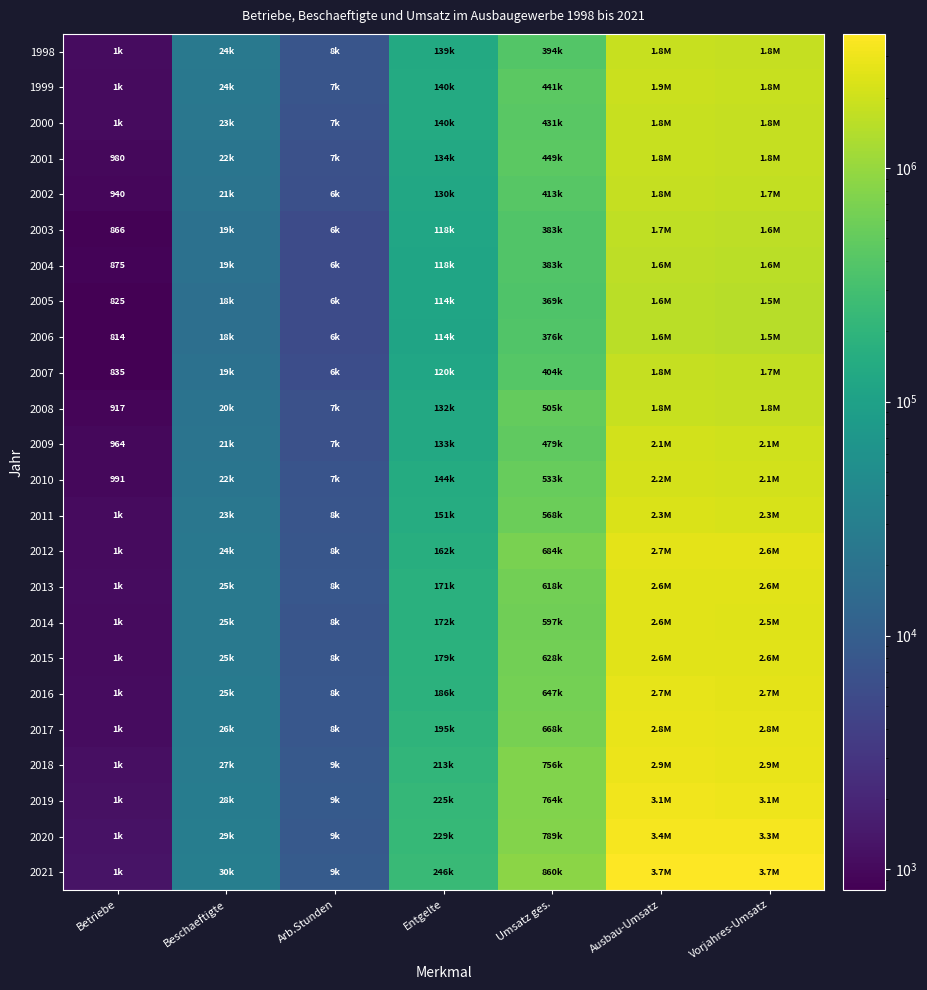

What is the sum of all 2021 values?

8593518